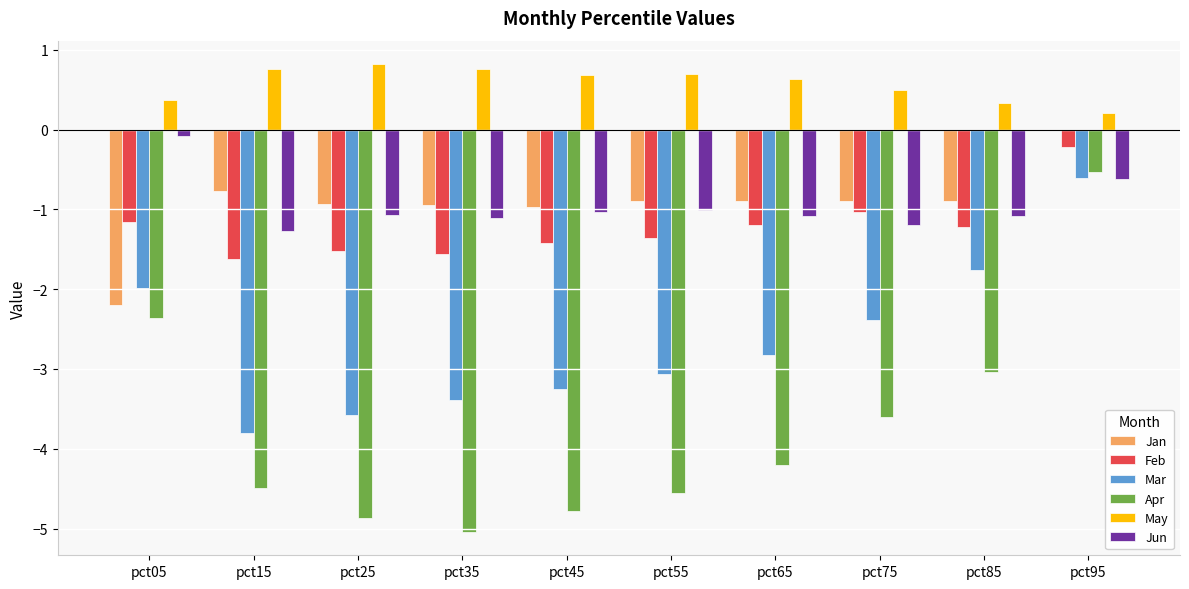

The Apr series shows -0.9 at pct85. True or false?

False